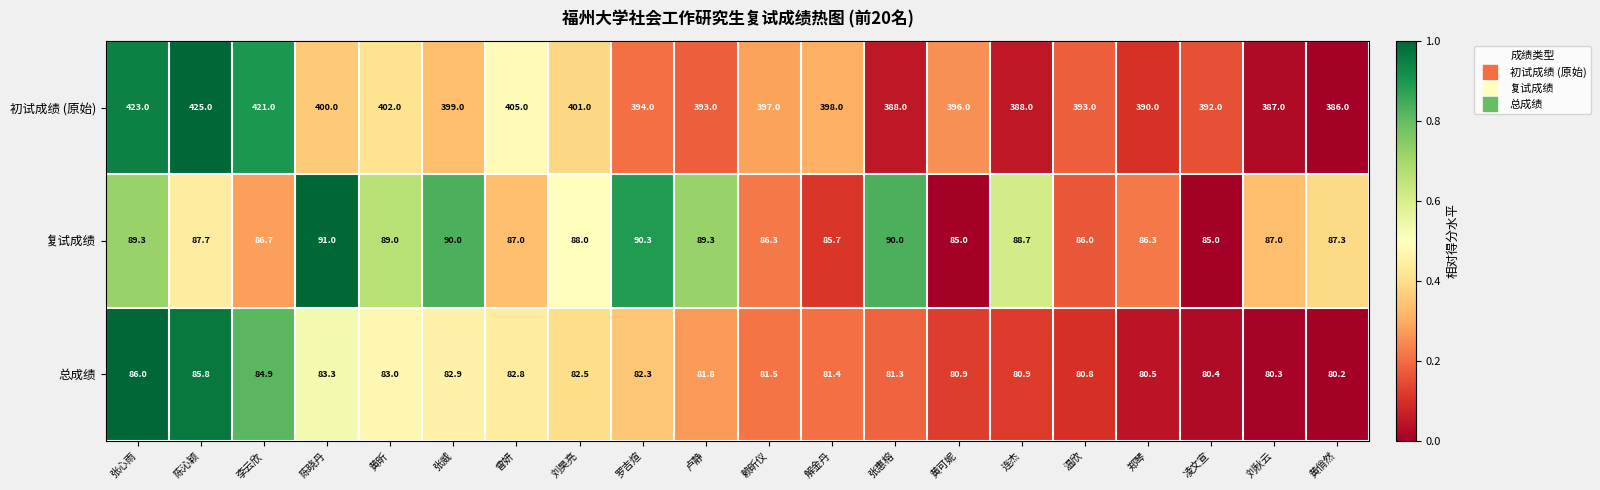

Between 陈晓丹 and 黄俏然, which series saw the biggest shift?

初试成绩 (原始)